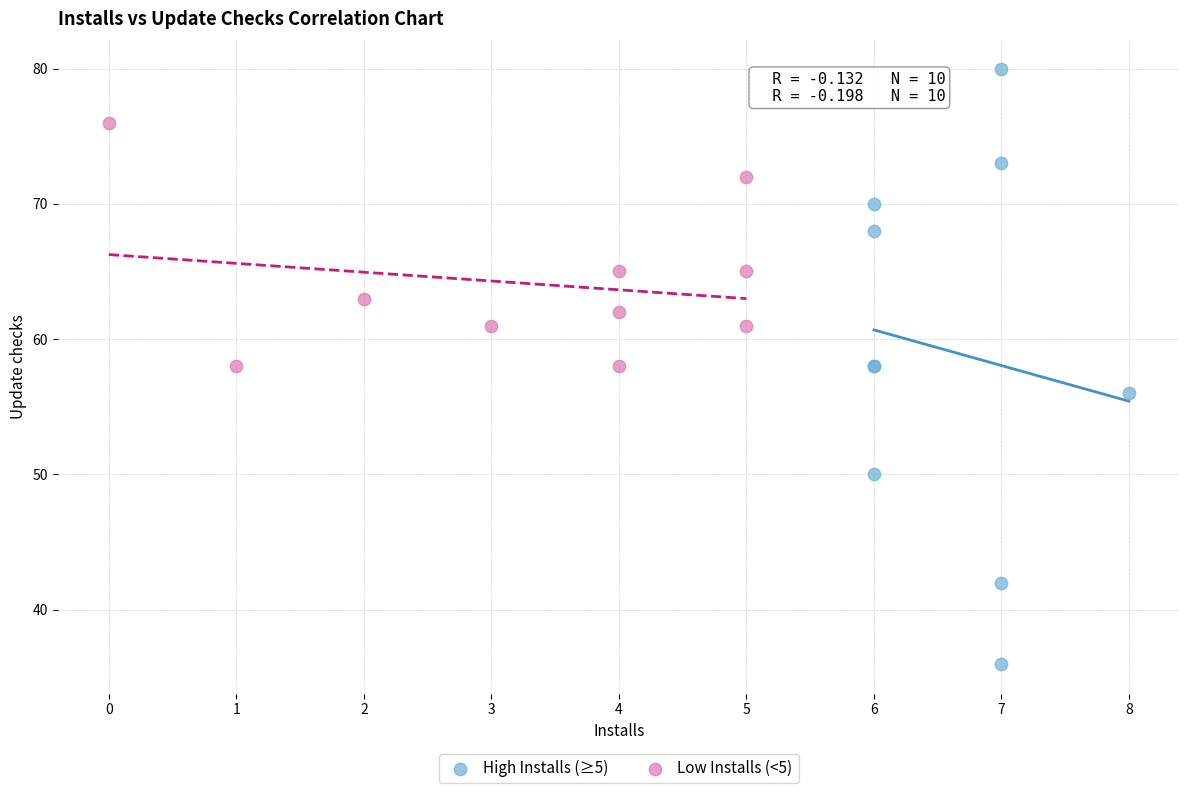

Which series contains the lowest Y value?

High Installs (≥5)